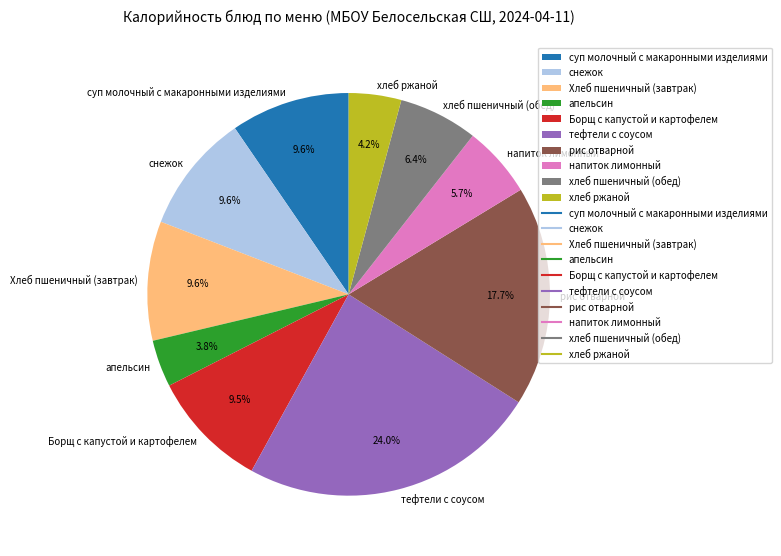

True or false: тефтели с соусом accounts for 24% of the total.

True